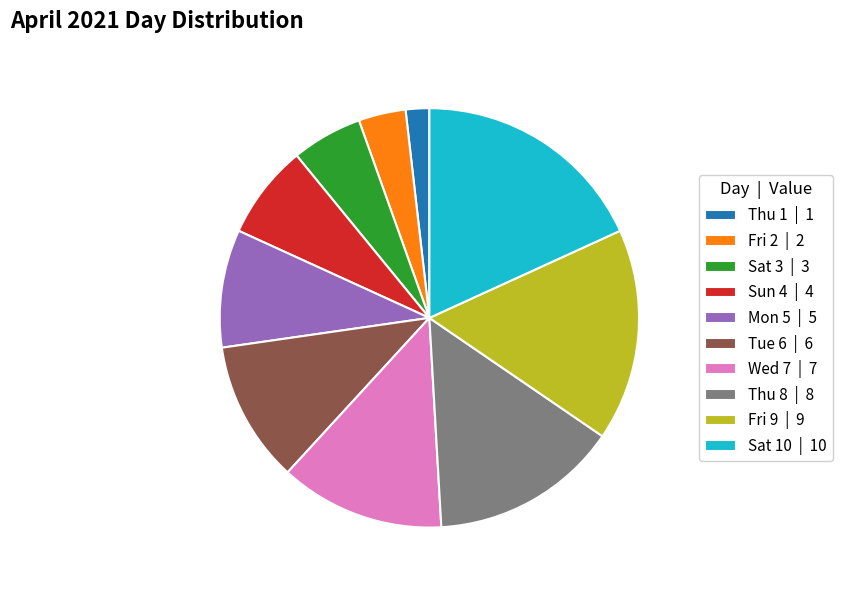

Does Sun 4 represent more than half of the total?

No